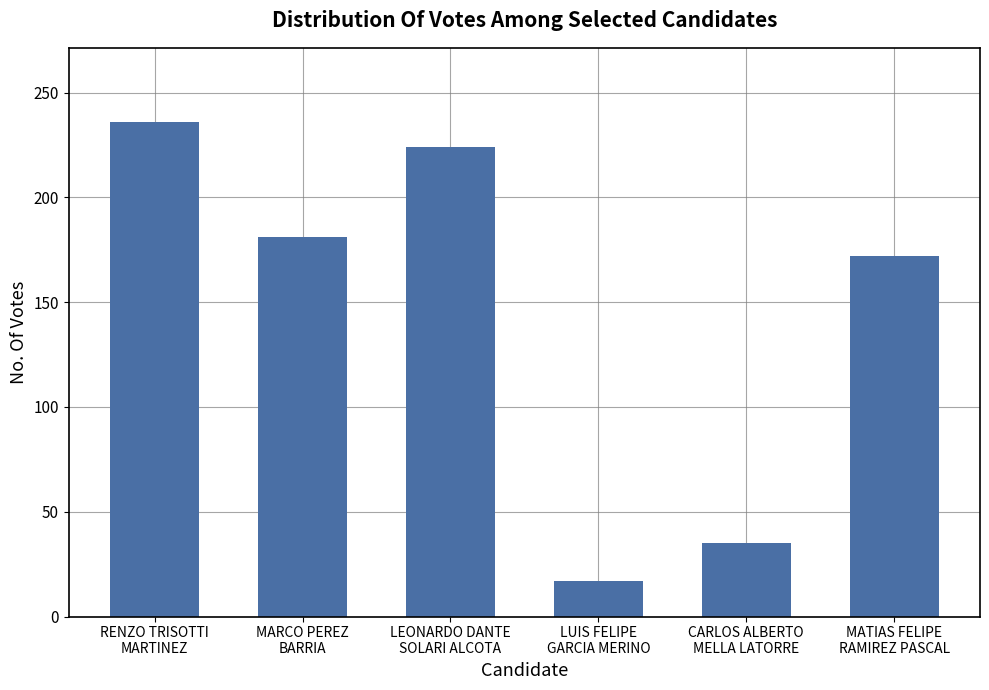

What is the average value?

144